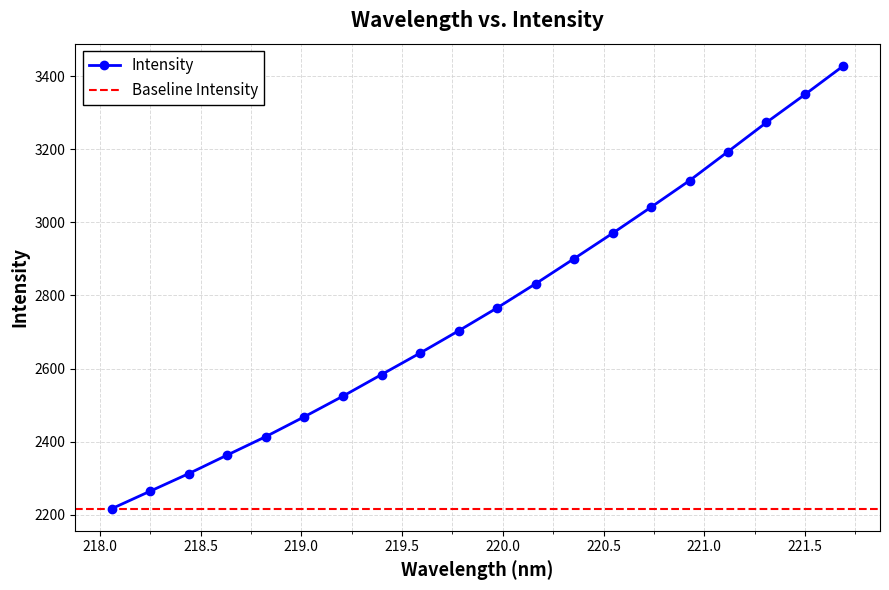

What is the minimum value for Intensity?

2217.0